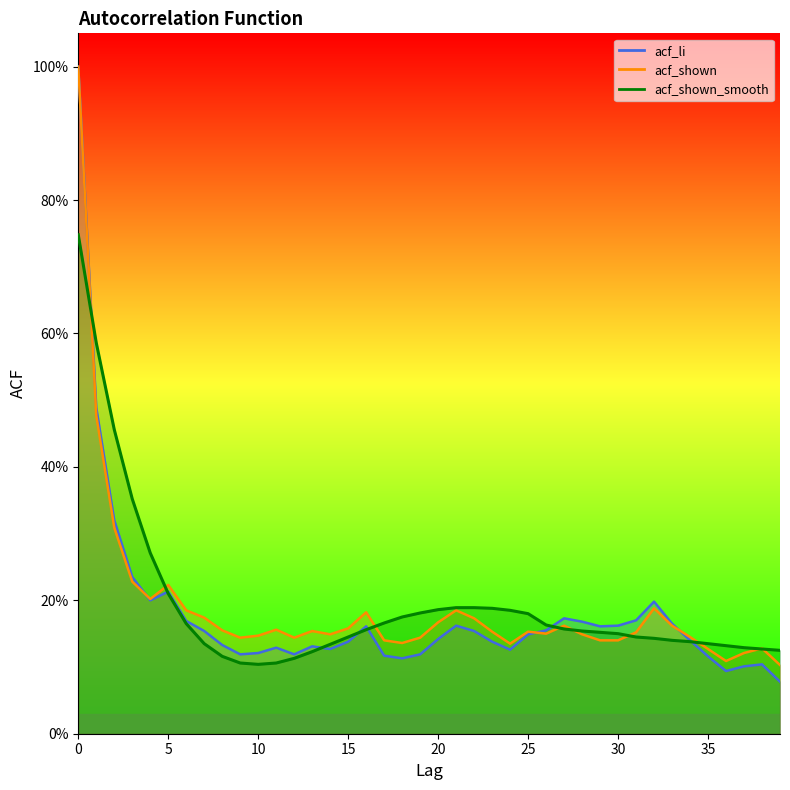

Is the value of acf_li at 10 greater than the value of acf_shown_smooth at 12?

Yes